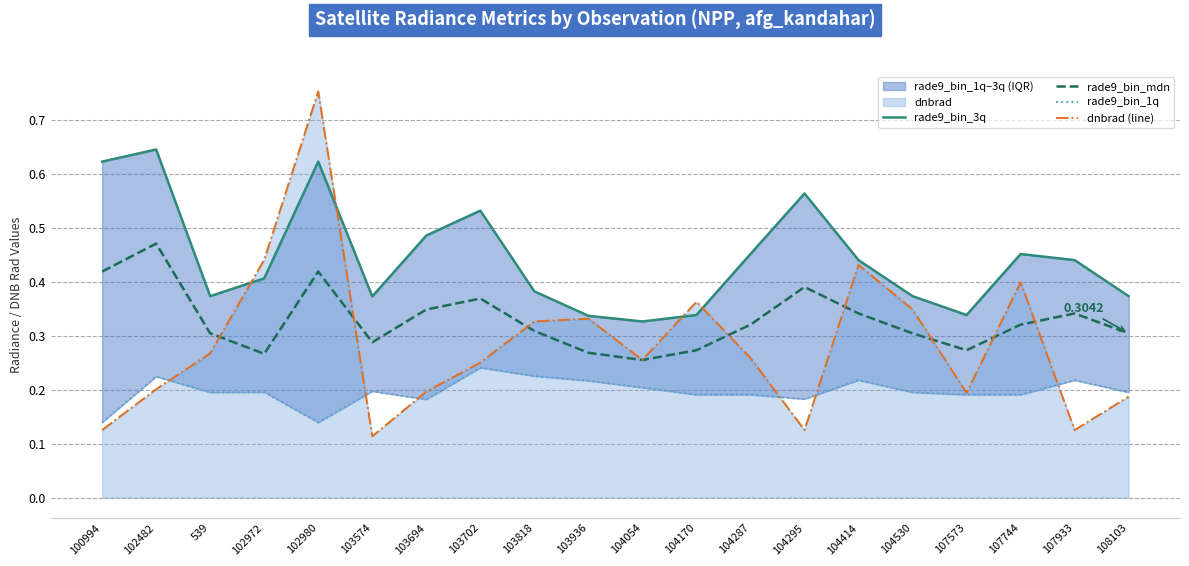

How many intersections are there between dnbrad (line) and rade9_bin_3q?

4